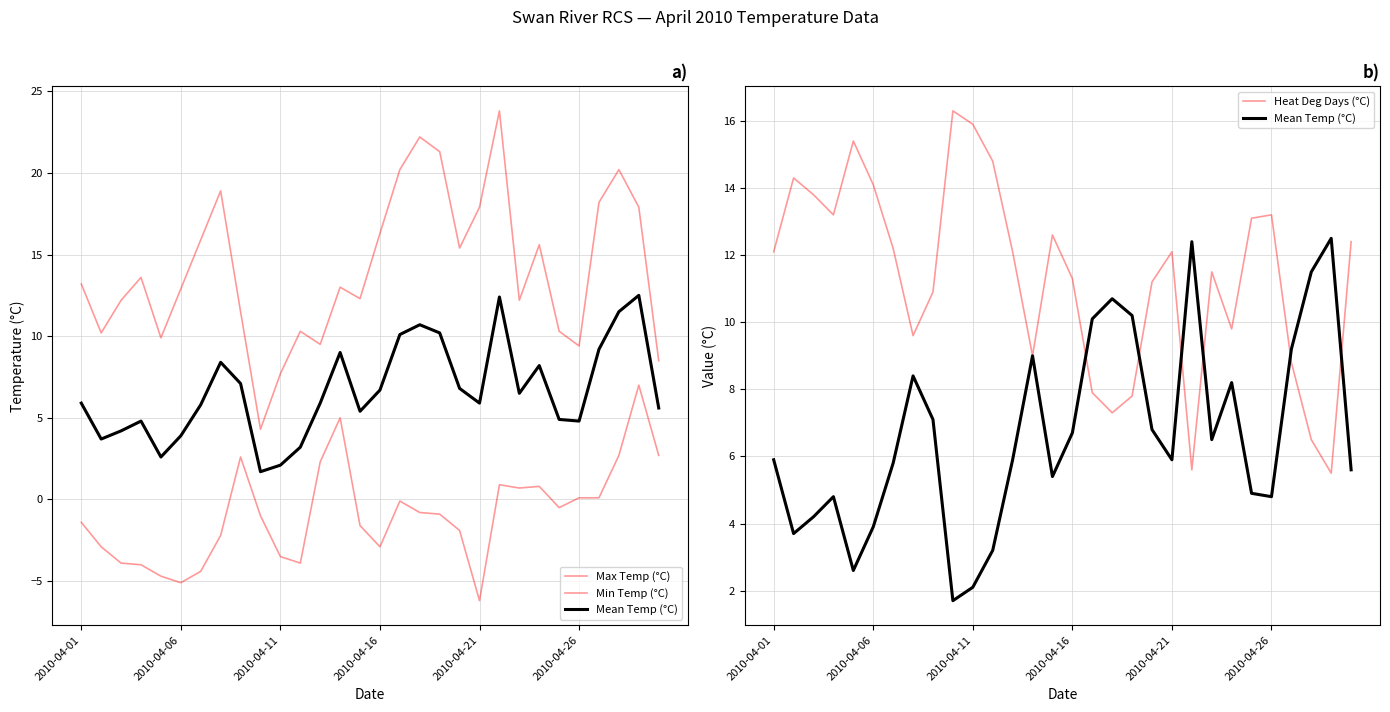

True or false: Min Temp (°C) and Max Temp (°C) intersect in this chart.

False